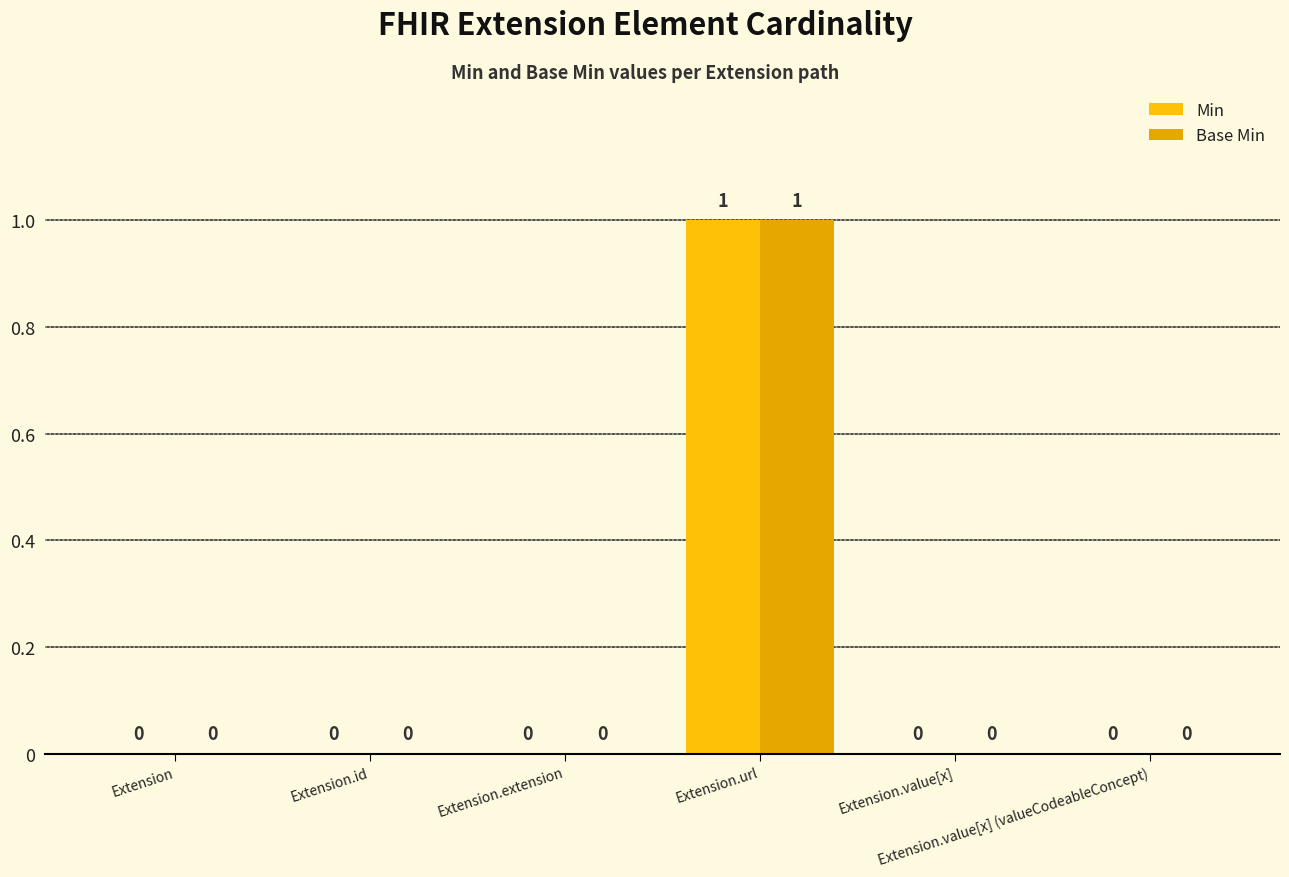

At how many categories does at least one series exceed 0?

1